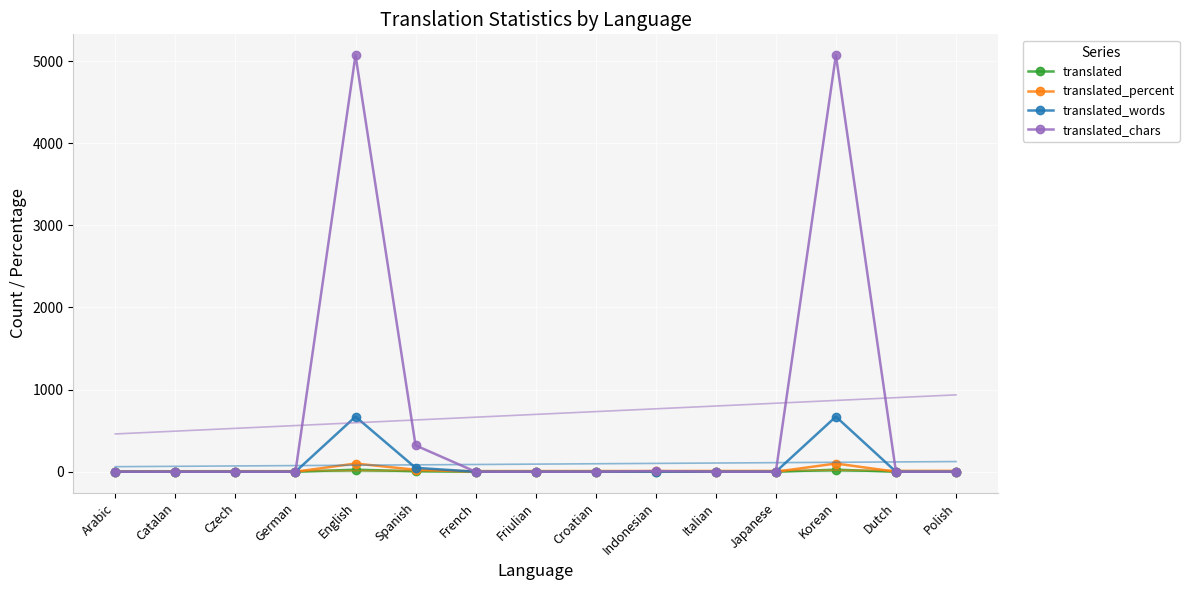

The translated_chars series shows 0 at Polish. True or false?

True